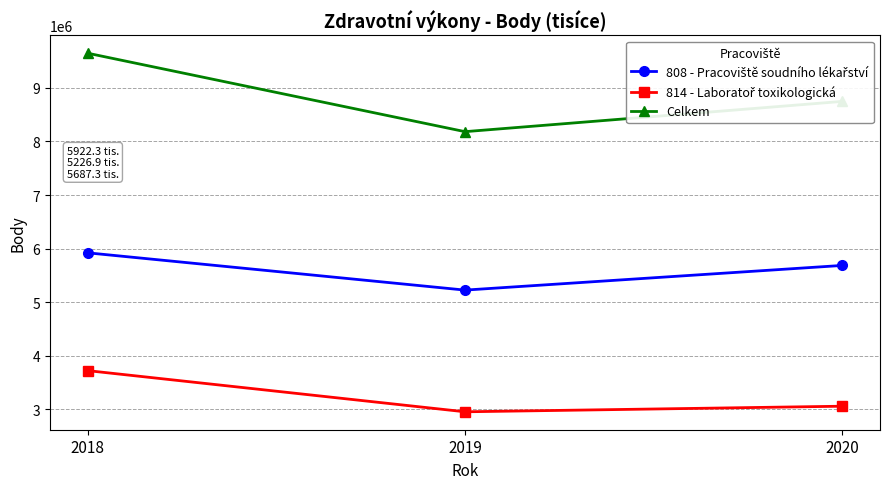

What is the approximate value of Celkem at 2019?

8183228